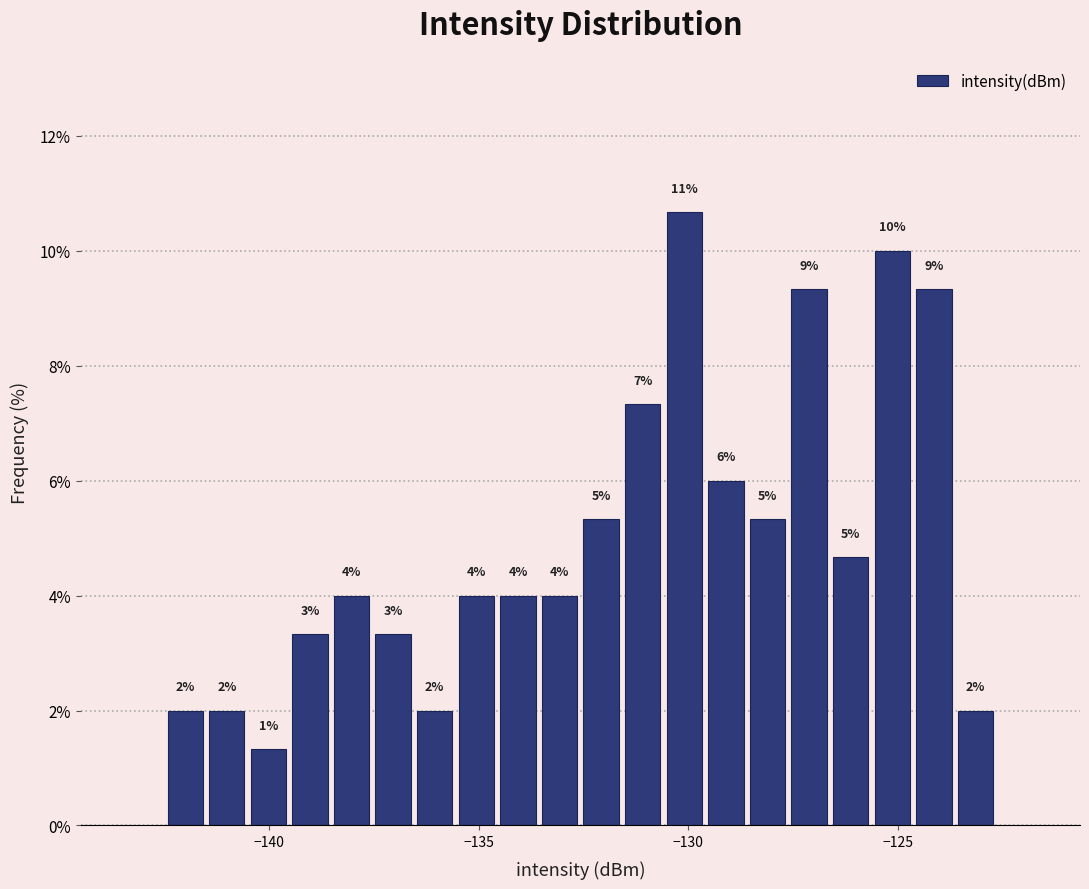

Around what value on the x-axis is the tallest bar? Give the approximate position of its centre, as read against the axis.

-130.0